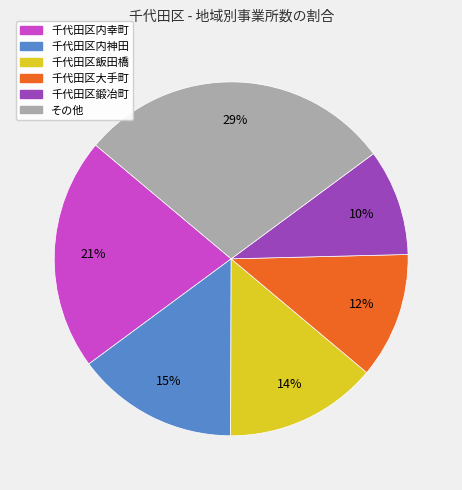

Combined, do 千代田区飯田橋 and 千代田区内幸町 account for over 50%?

No